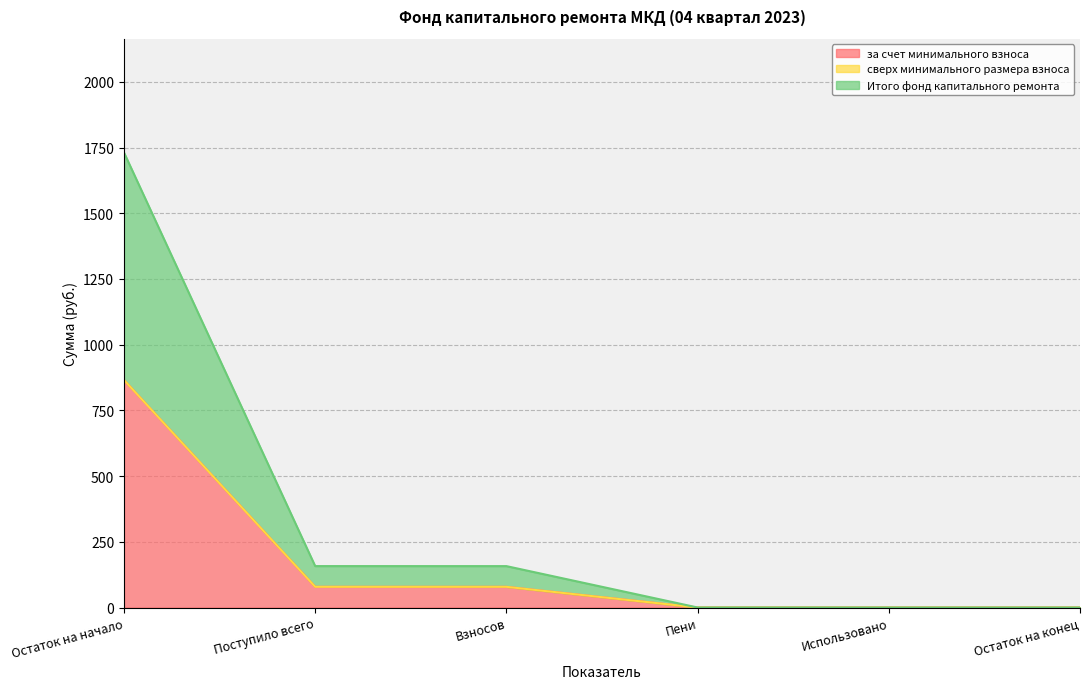

The value of за счет минимального взноса at Использовано is 0.0. True or false?

True